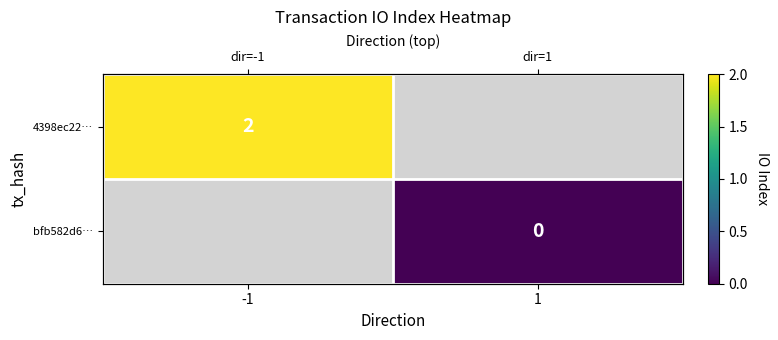

The value of bfb582d6… at 1 is 0.0. True or false?

True